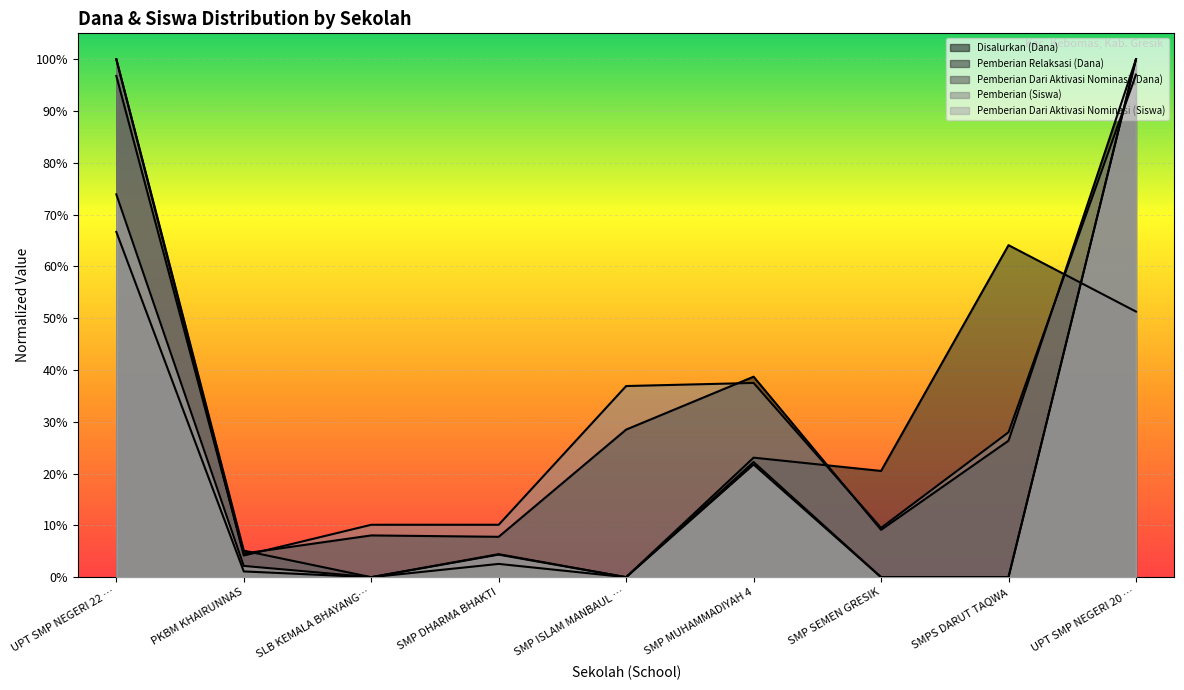

True or false: Pemberian Dari Aktivasi Nominasi (Siswa) and Pemberian Relaksasi (Dana) cross at least once.

True